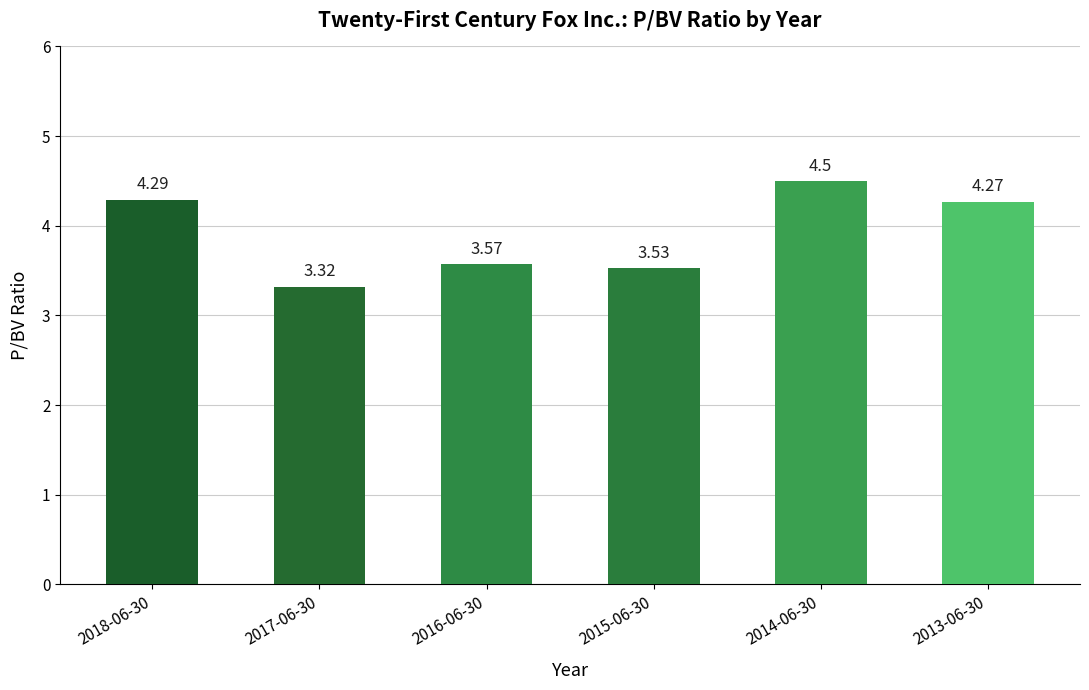

What is the difference between the values at 2015-06-30 and 2014-06-30?

1.0